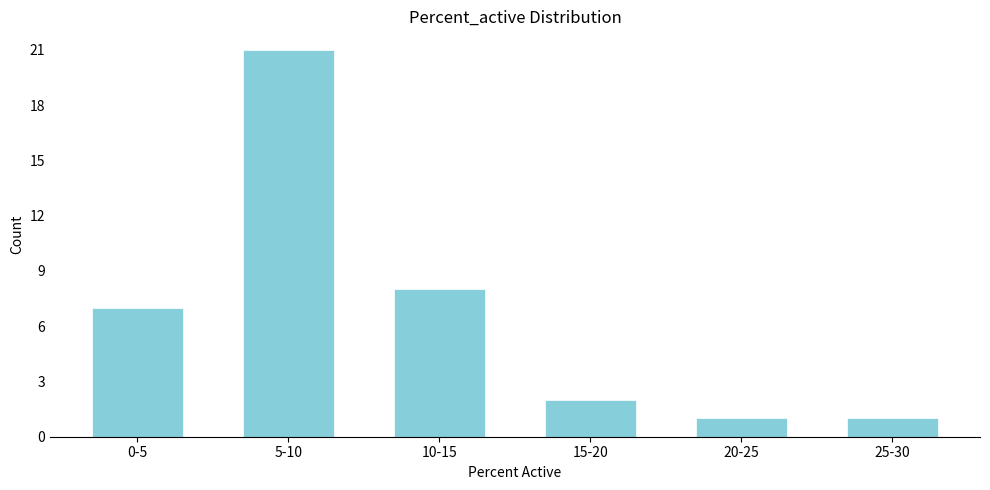

Reading left to right, transcribe all the data shown in this chart.

0-5=7	5-10=21	10-15=8	15-20=2	20-25=1	25-30=1